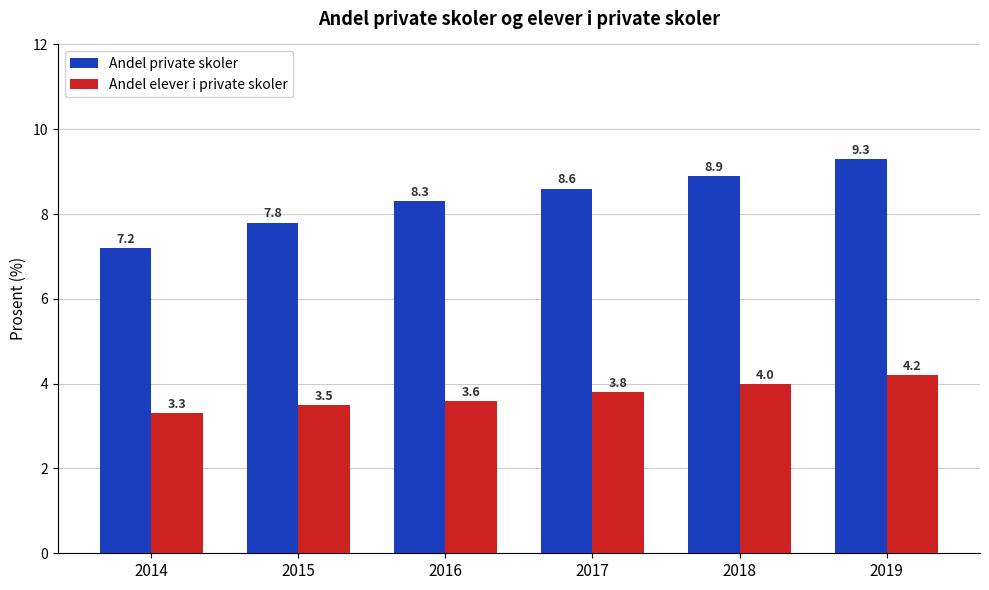

Between 2016 and 2019, which series saw the biggest shift?

Andel private skoler